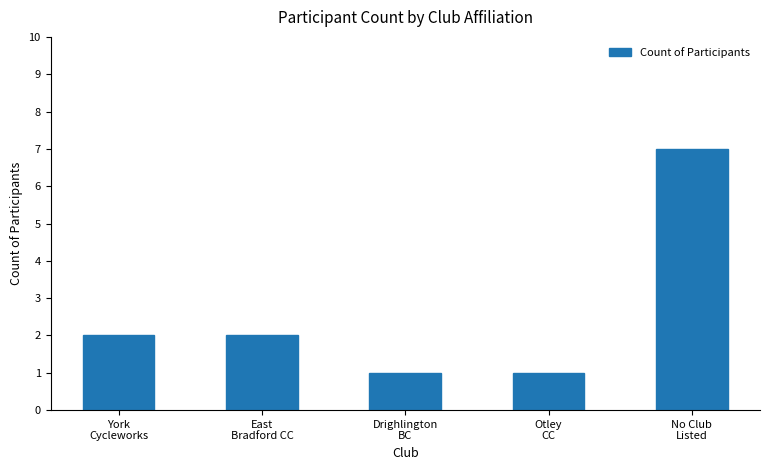

Between No Club
Listed and East
Bradford CC, which is larger?

No Club
Listed